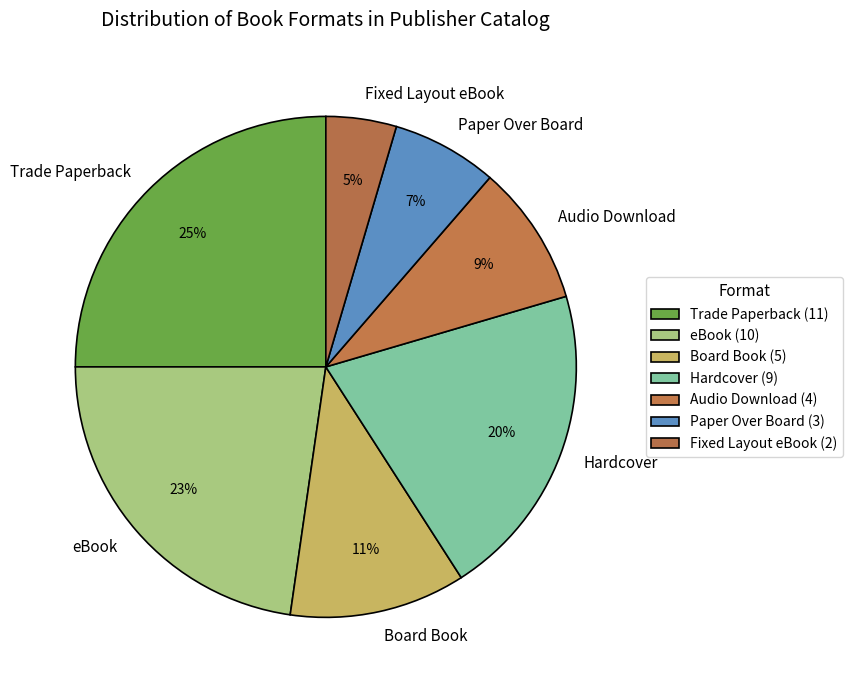

How many segments does this pie chart have?

7